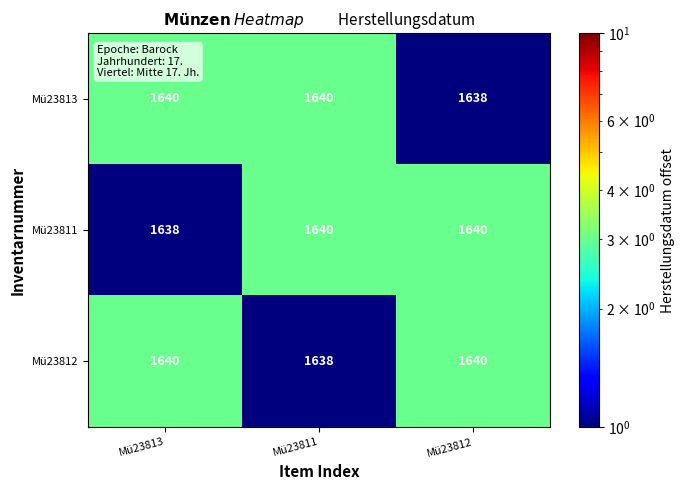

What is the total value across all series at Mü23813?

4918